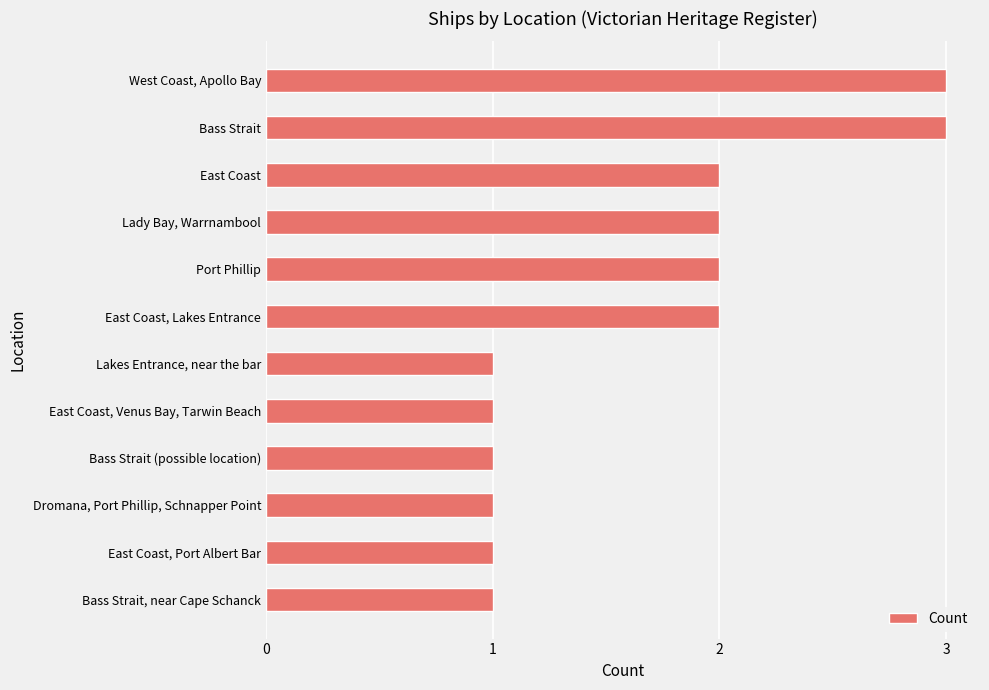

What is the greatest value displayed?

3